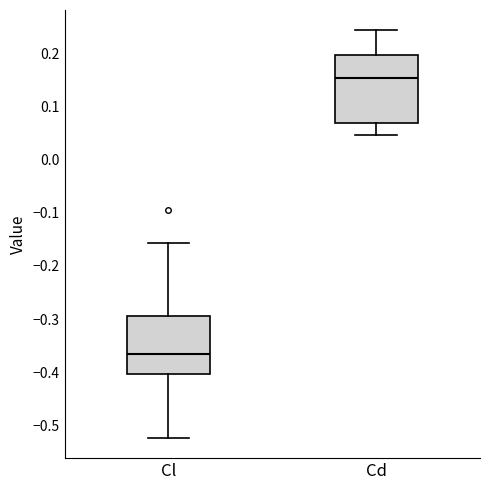

Where is the lower edge of the box for Cl on the y-axis? The values are not printed on the chart, so give them approximately, as read against the axis.

-0.40